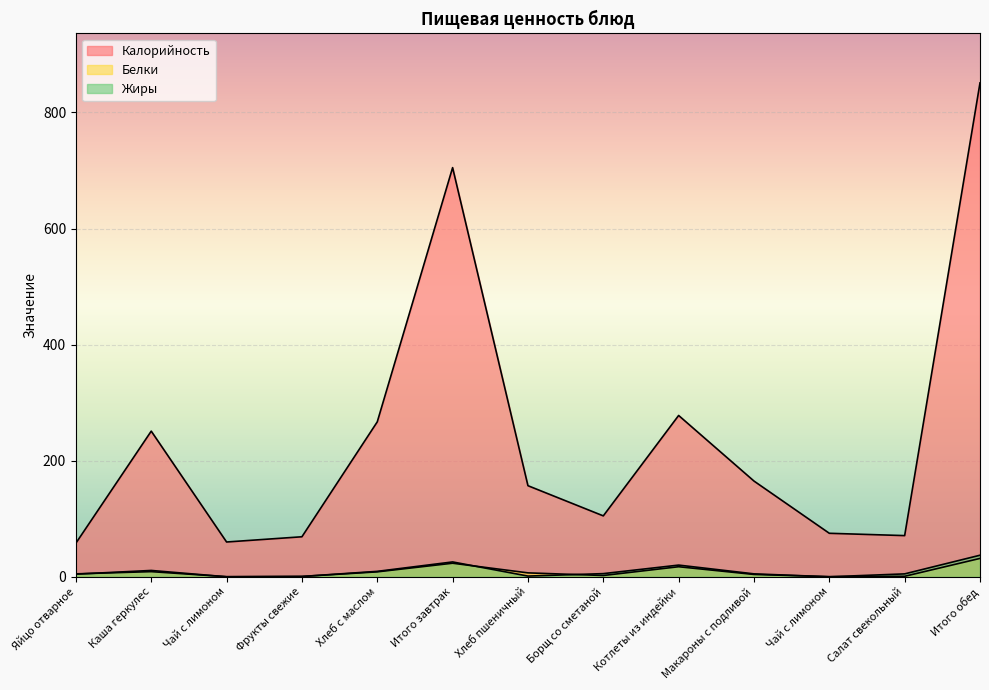

What is the difference between the highest and lowest values at Чай с лимоном?

59.9